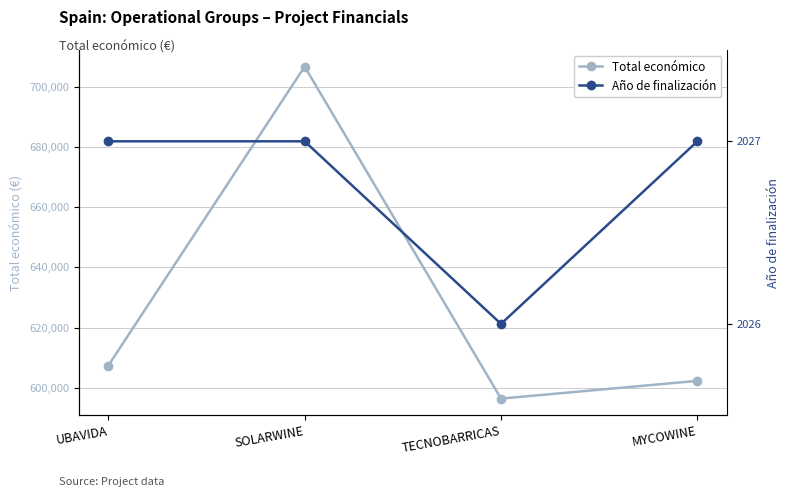

What position from the left is MYCOWINE?

4